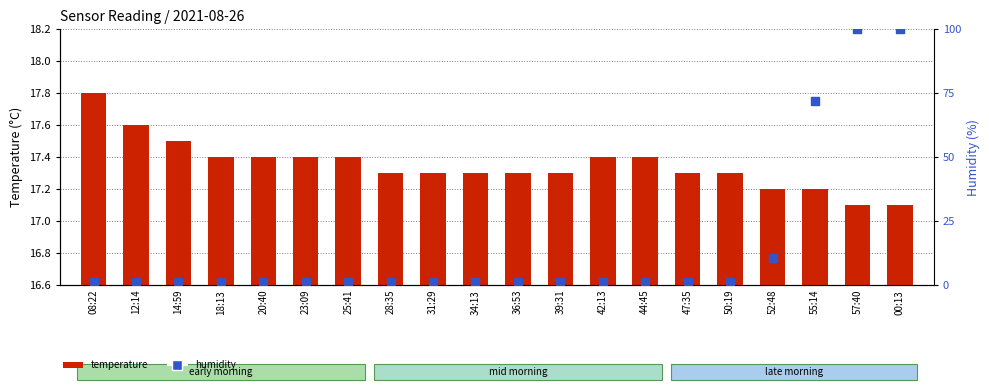

Which series has the largest Y range (max minus min)?

humidity